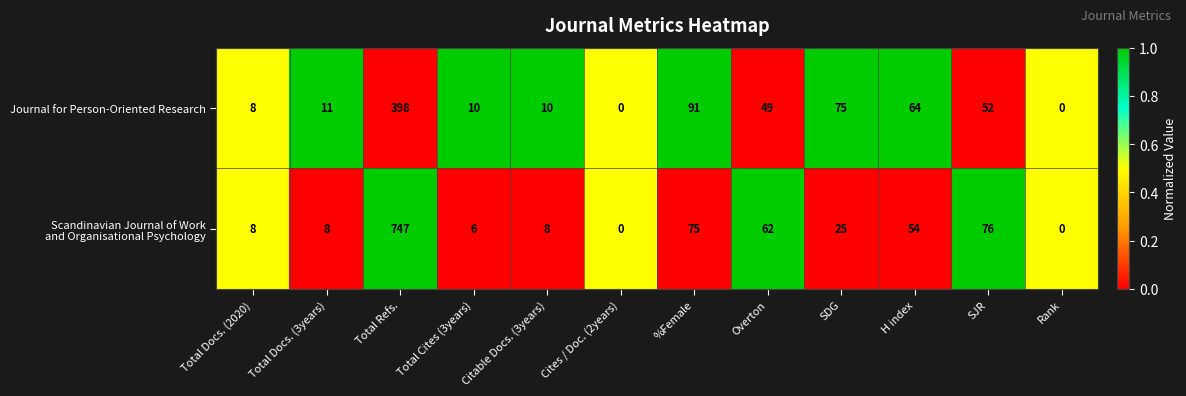

Count the number of categories in the chart.

12